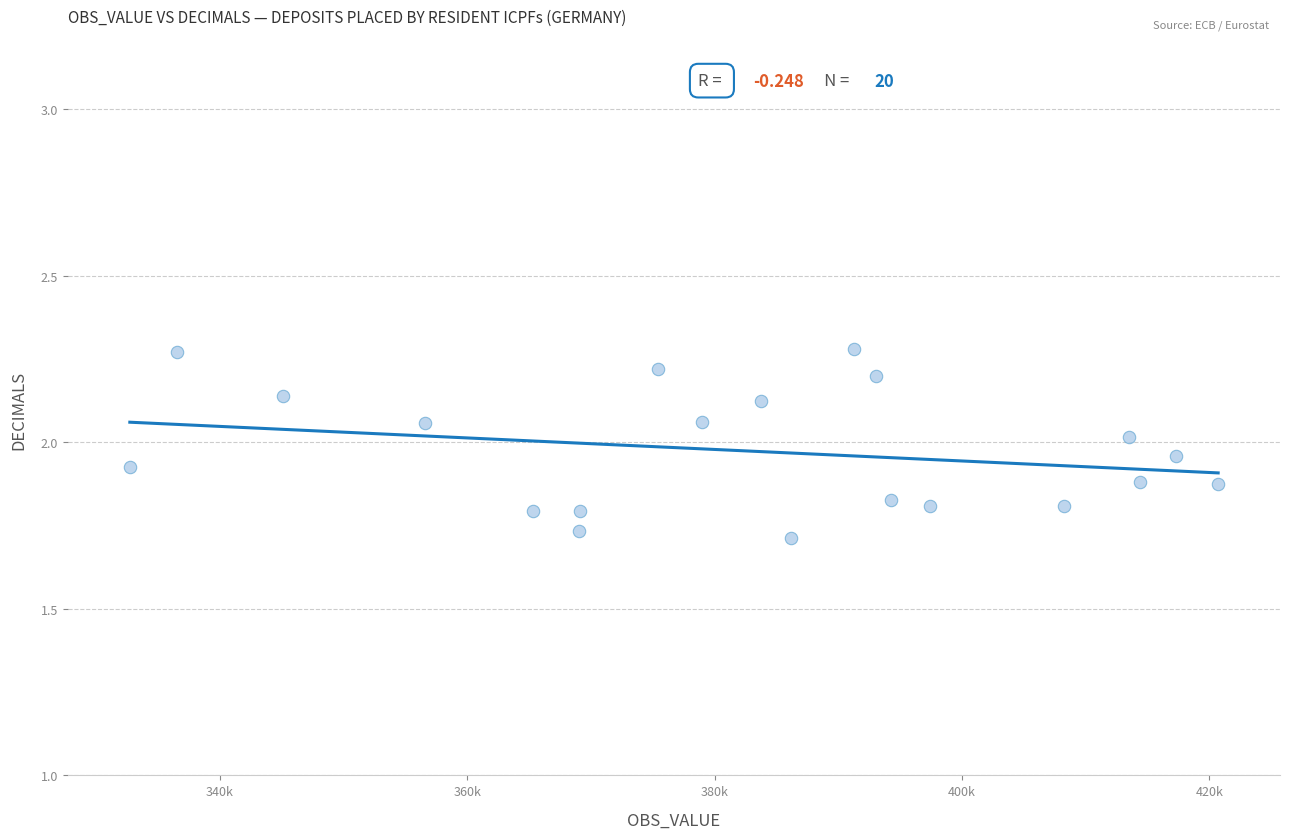

What is the range of Y values (max minus min)?

0.6